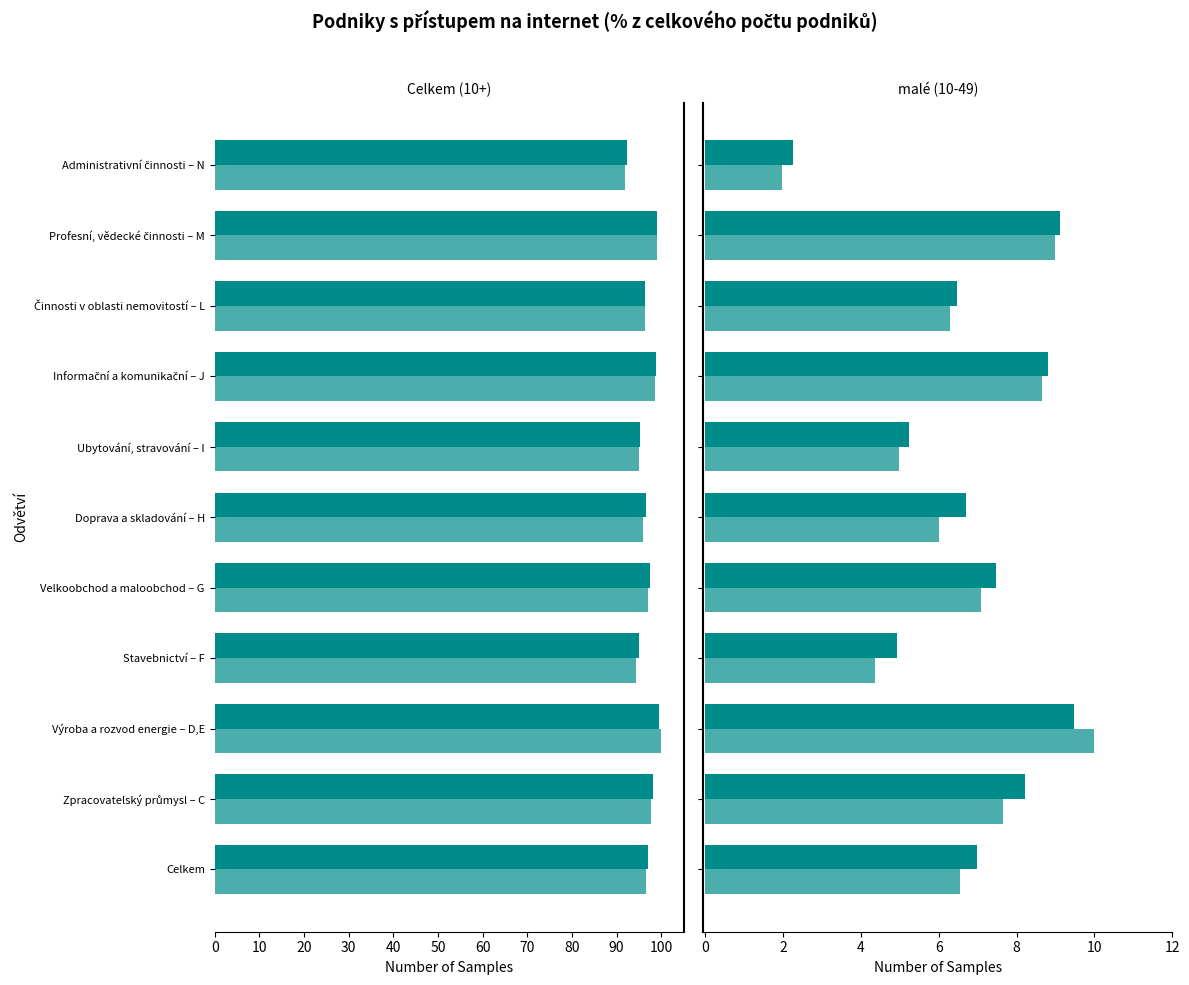

List the series in order of their overall mean, highest first.

Celkem (10+), malé (10-49)